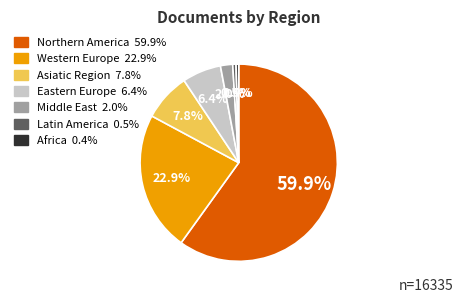

How much of the chart is everything except Latin America?

99.5%